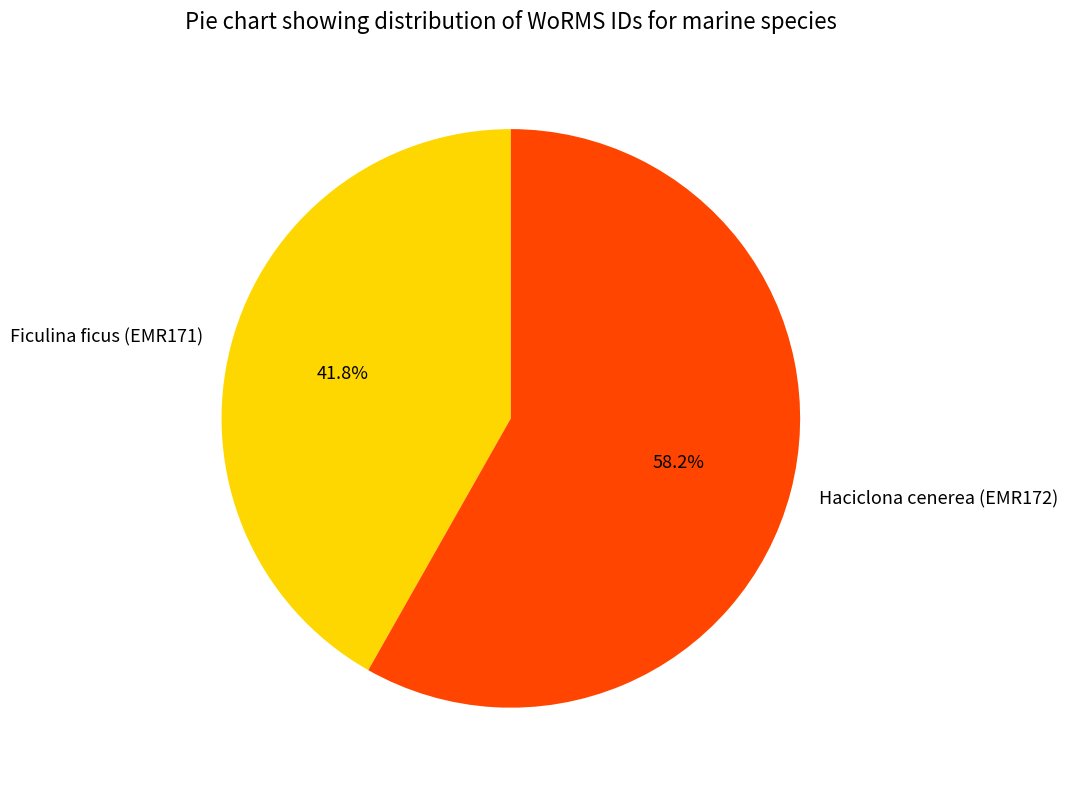

True or false: Ficulina ficus (EMR171) accounts for 56% of the total.

False